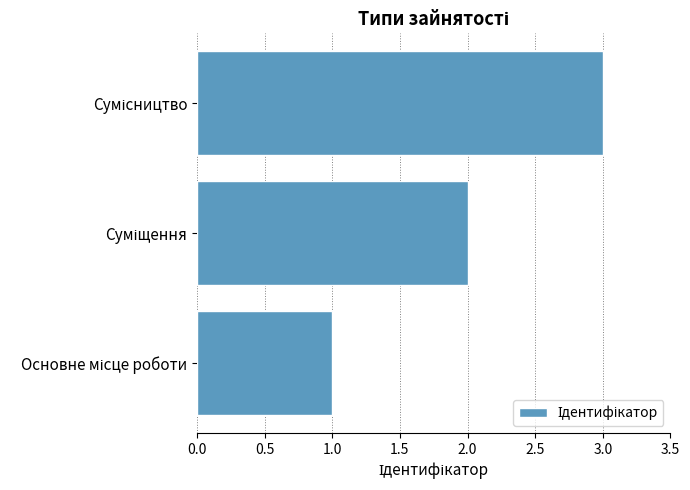

What is the greatest value displayed?

3